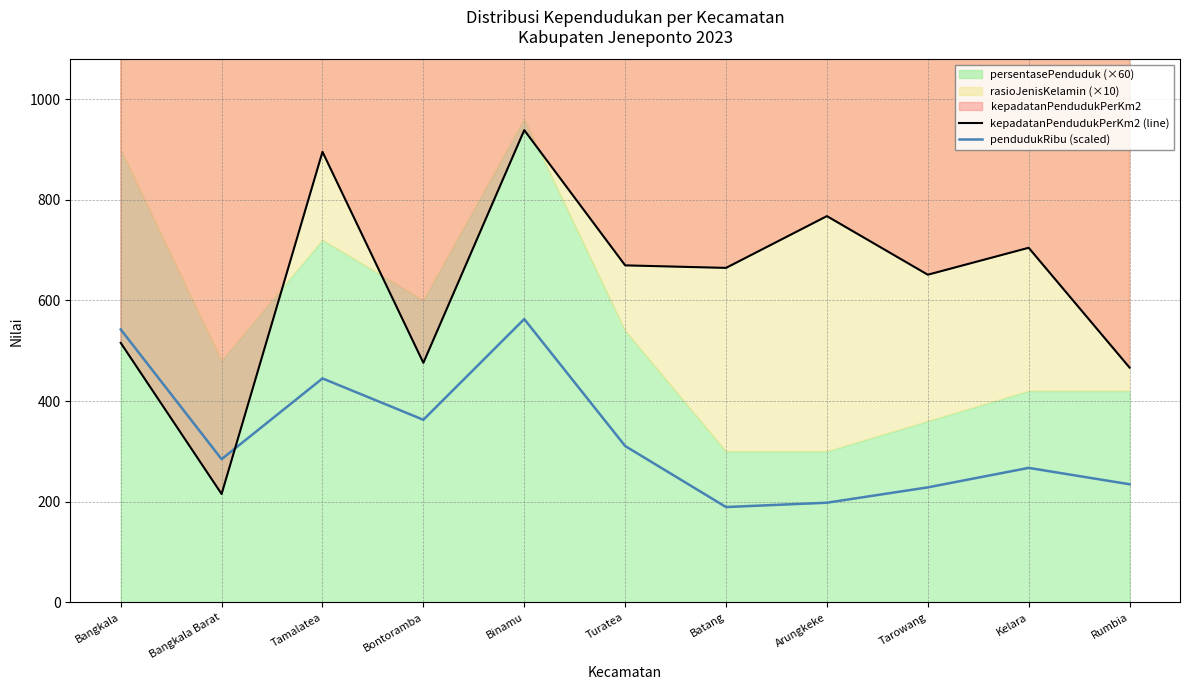

Reading left to right, extract all data points from this chart.

kepadatanPendudukPerKm2 (line): Bangkala=515.7	Bangkala Barat=215.5	Tamalatea=895.2	Bontoramba=476.0	Binamu=938.2	Turatea=669.6	Batang=664.6	Arungkeke=767.4	Tarowang=651.1	Kelara=704.6	Rumbia=466.6
pendudukRibu (scaled): Bangkala=542.4	Bangkala Barat=284.6	Tamalatea=445.1	Bontoramba=362.9	Binamu=562.9	Turatea=310.8	Batang=189.6	Arungkeke=198.2	Tarowang=228.7	Kelara=267.4	Rumbia=234.9